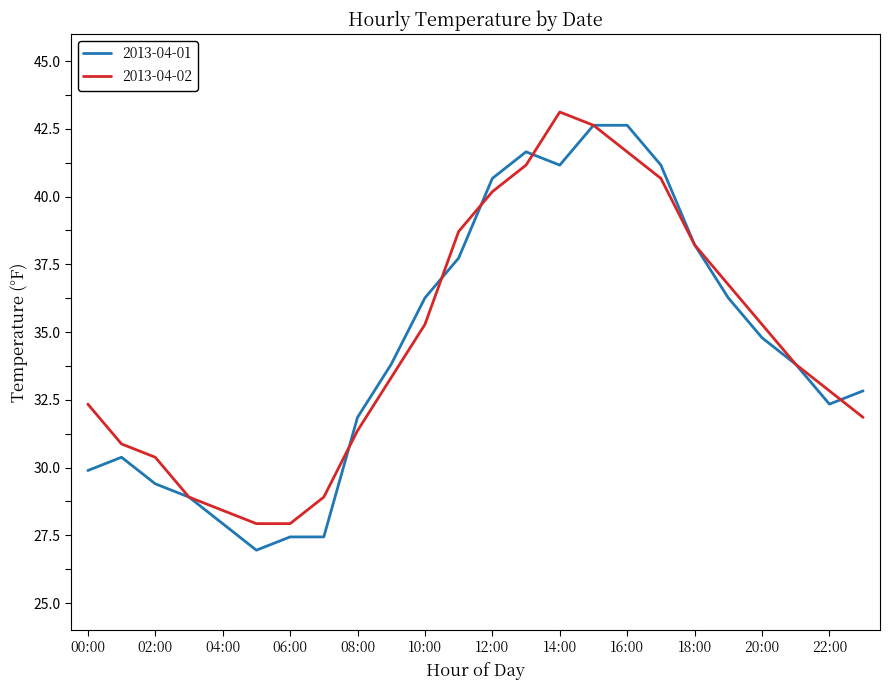

Which series has the widest spread of values?

2013-04-01